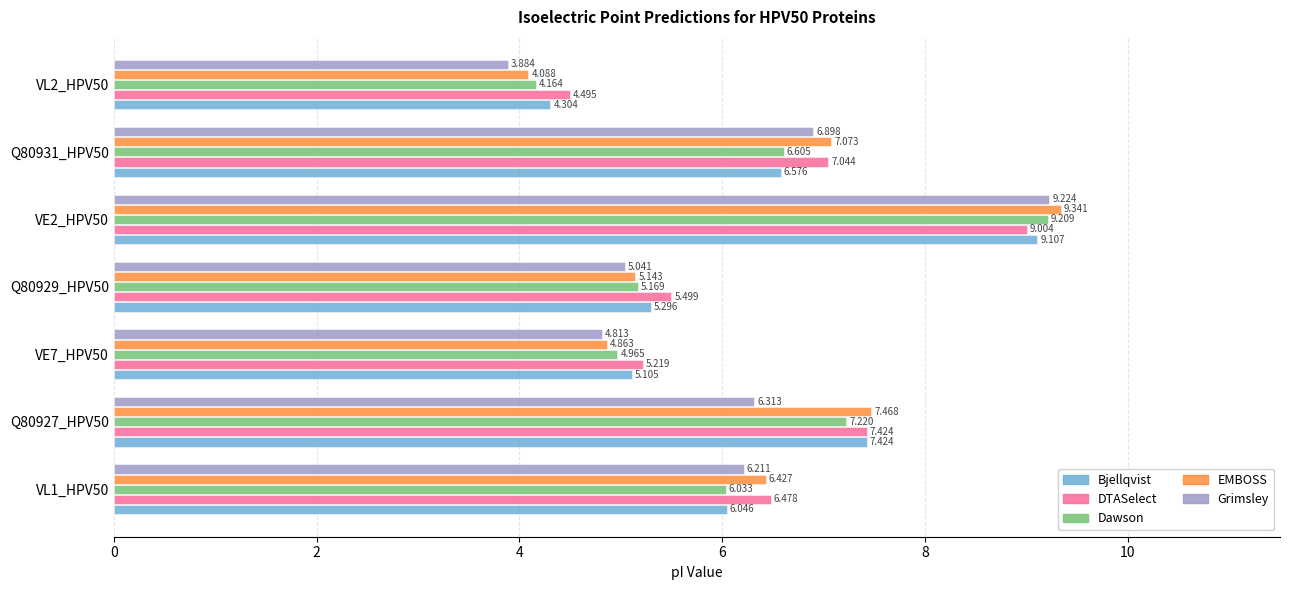

Is the value of Bjellqvist at VE7_HPV50 greater than the value of Dawson at VL2_HPV50?

Yes